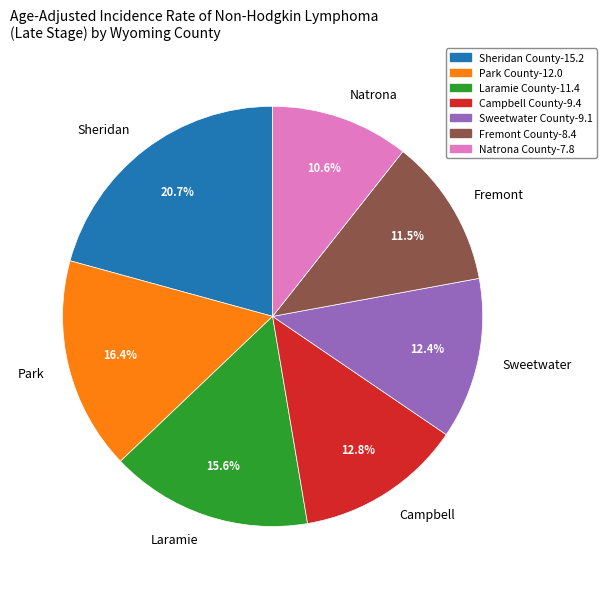

Does any single category account for the majority?

No